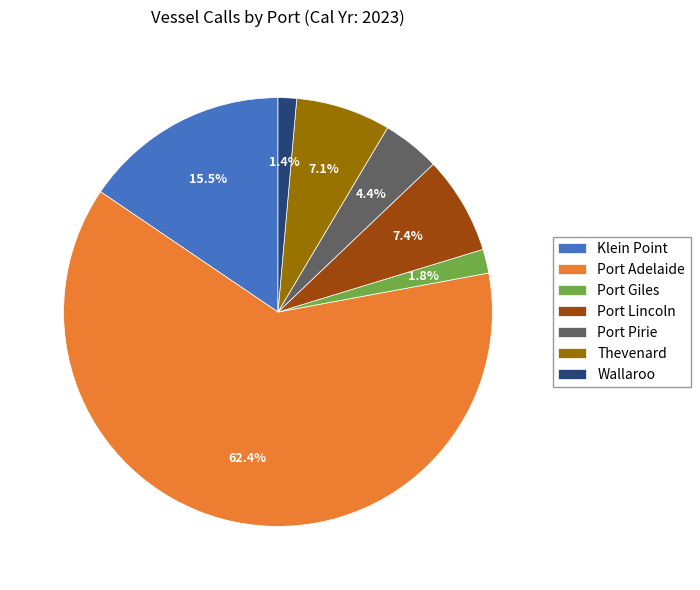

How many segments does this pie chart have?

7